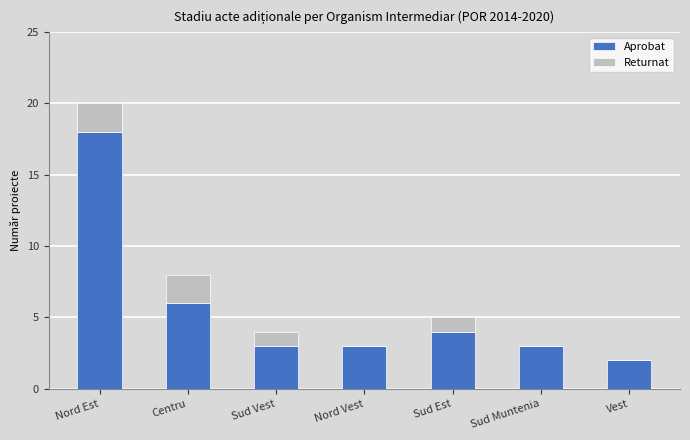

True or false: Aprobat has a value of 1 at Sud Muntenia.

False